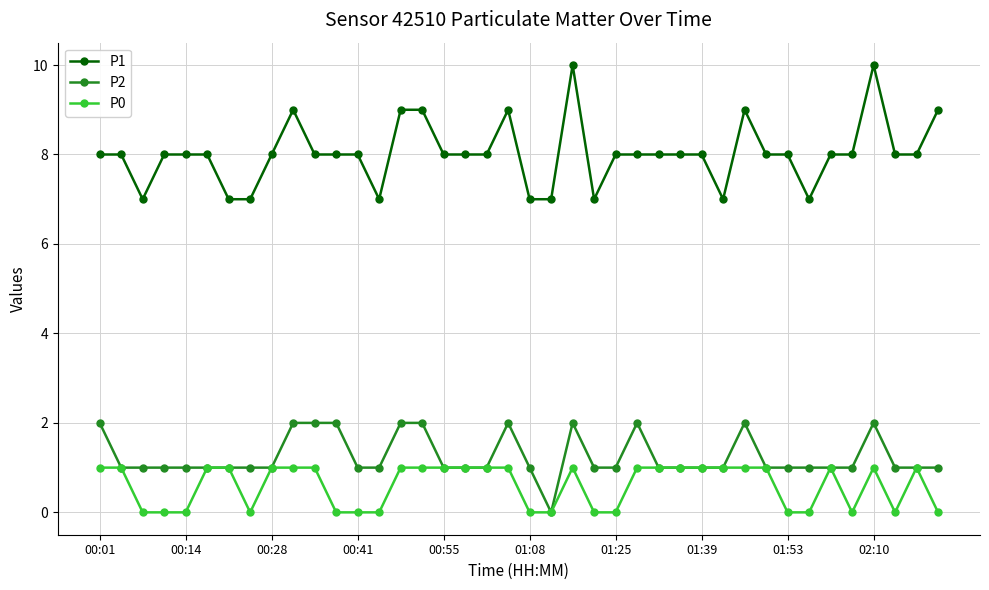

True or false: P1 has more than 1 interior local peaks.

True